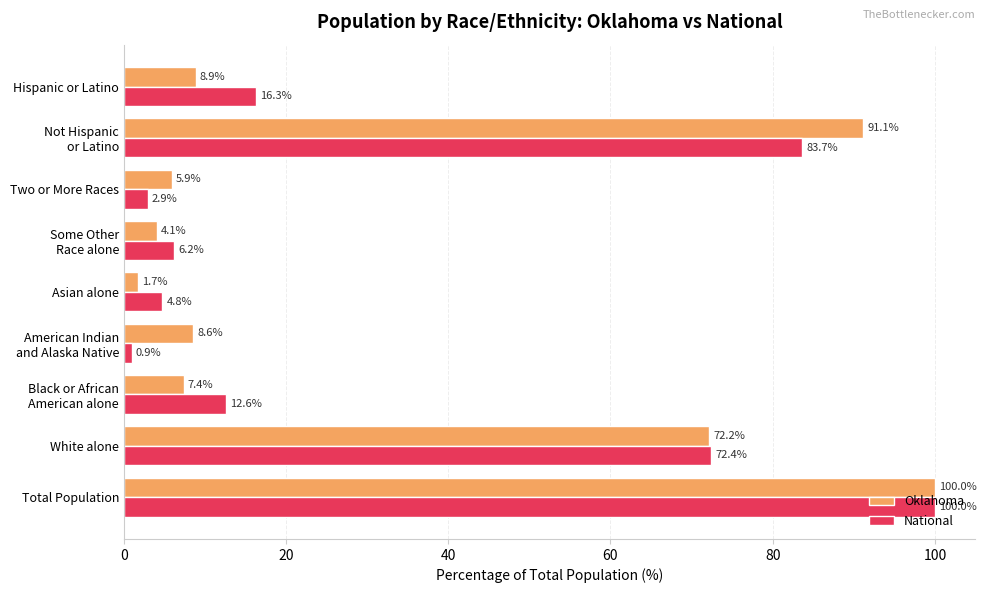

Which series has the widest spread of values?

National